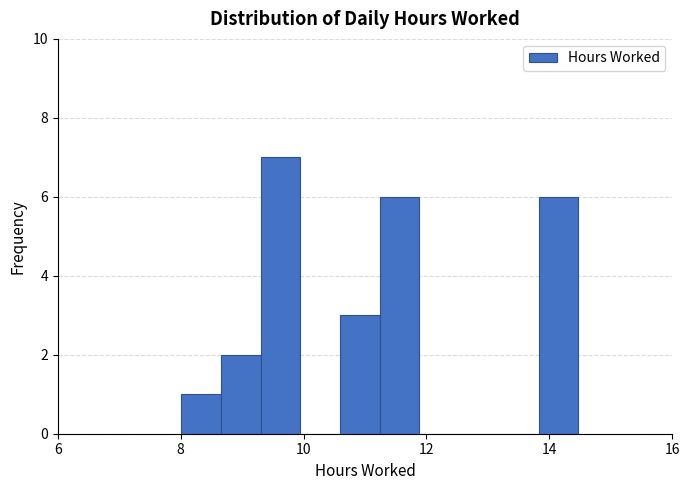

Around what value on the x-axis is the tallest bar? Give the approximate position of its centre, as read against the axis.

9.6